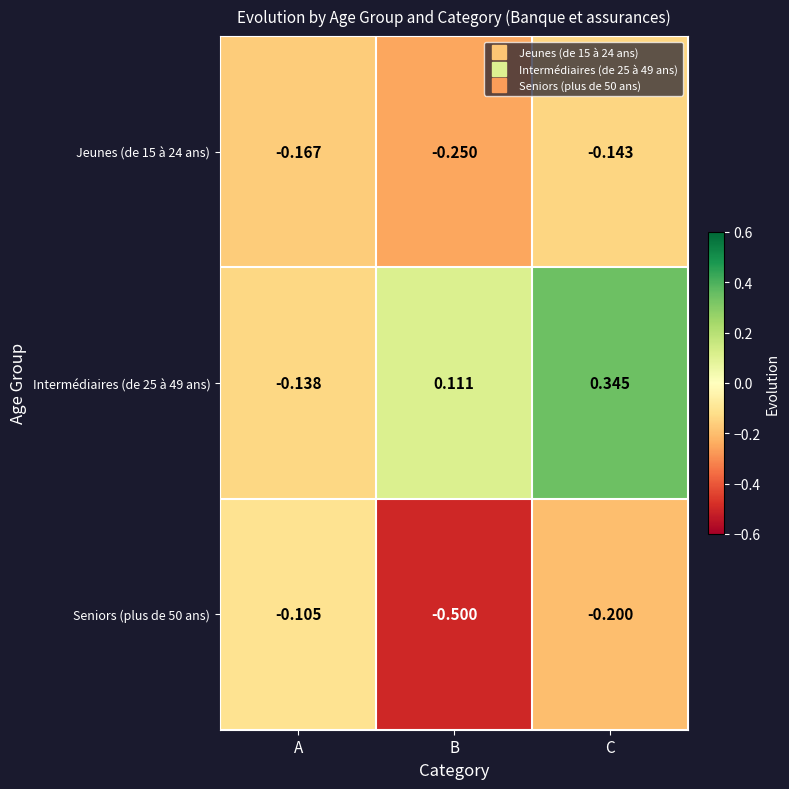

Rank the series by their maximum value, from lowest to highest.

Jeunes (de 15 à 24 ans), Seniors (plus de 50 ans), Intermédiaires (de 25 à 49 ans)